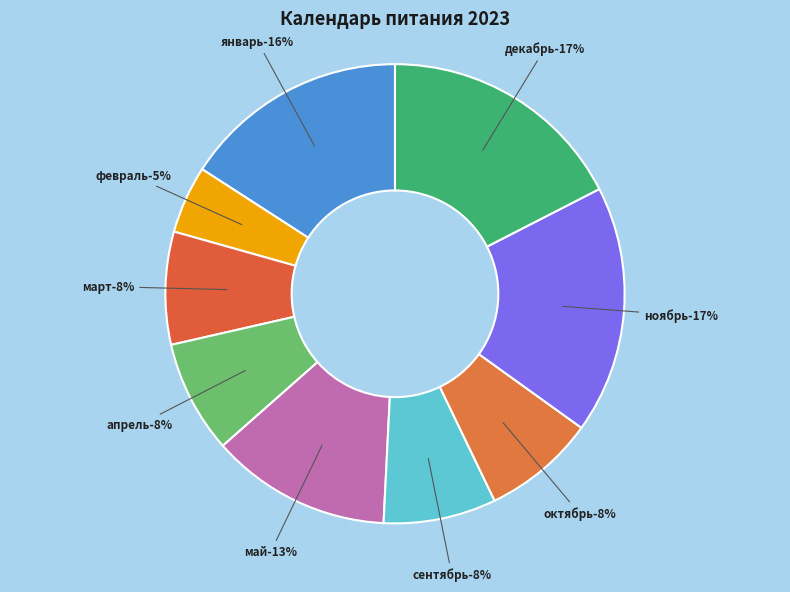

Rank the categories by value from highest to lowest.

ноябрь, декабрь, январь, май, март, апрель, сентябрь, октябрь, февраль